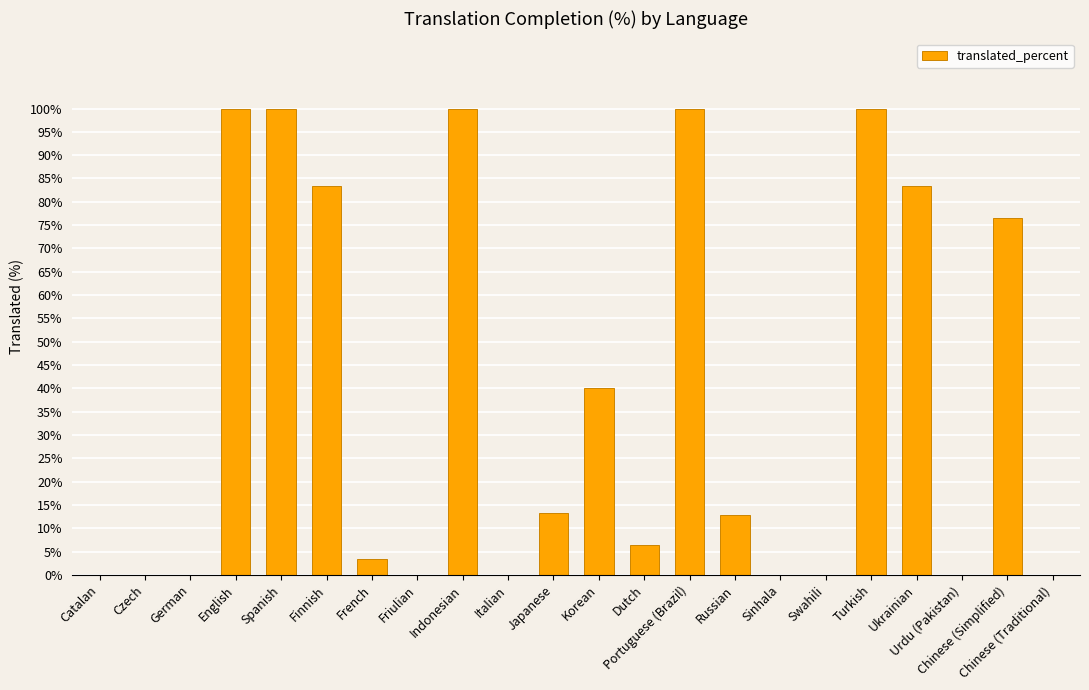

Which has a higher value, Spanish or Friulian?

Spanish